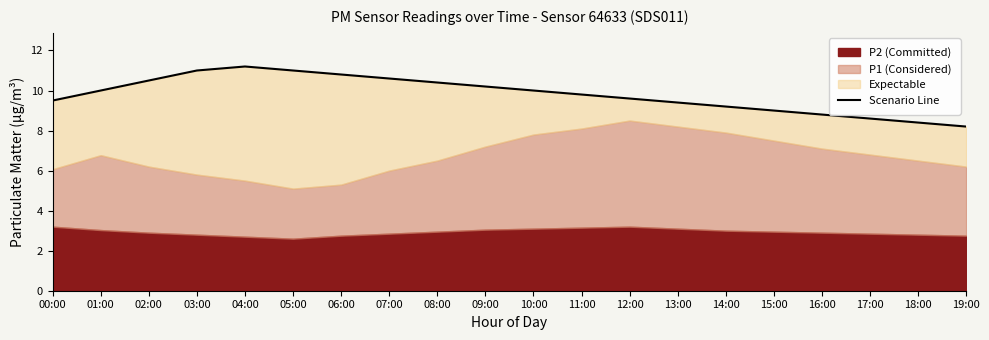

What is the sum of all values?

196.2